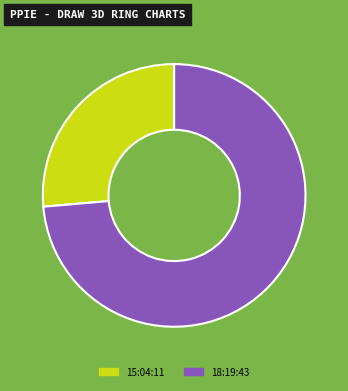

What is the largest slice in the pie chart?

18:19:43